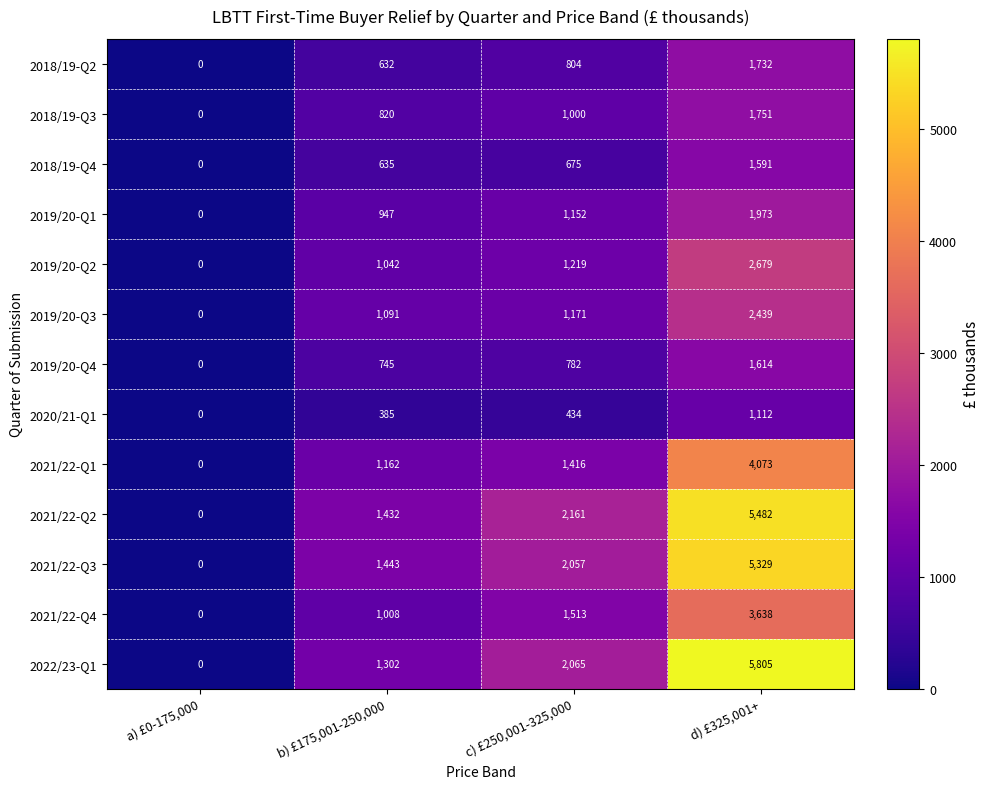

Which series has the widest spread of values?

2022/23-Q1